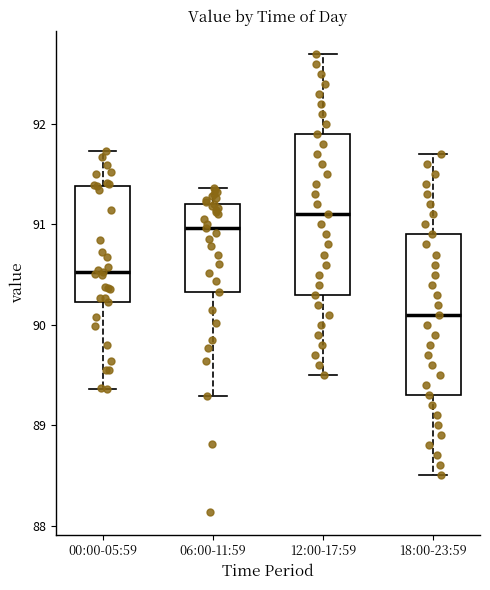

Which box has the highest median line?

12:00-17:59